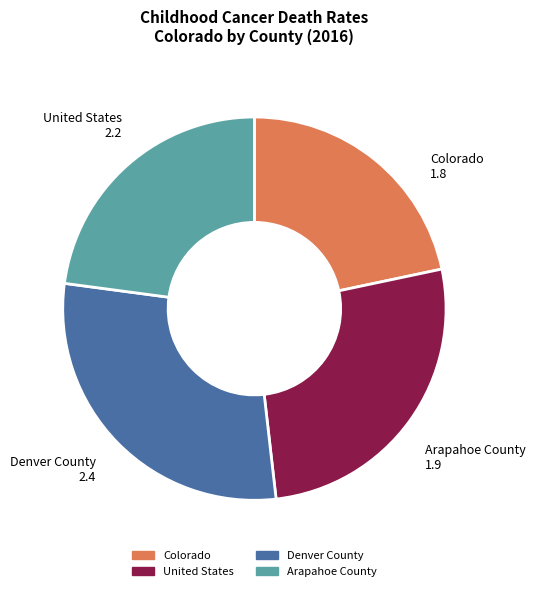

Is the sum of Colorado and Denver County greater than half?

Yes